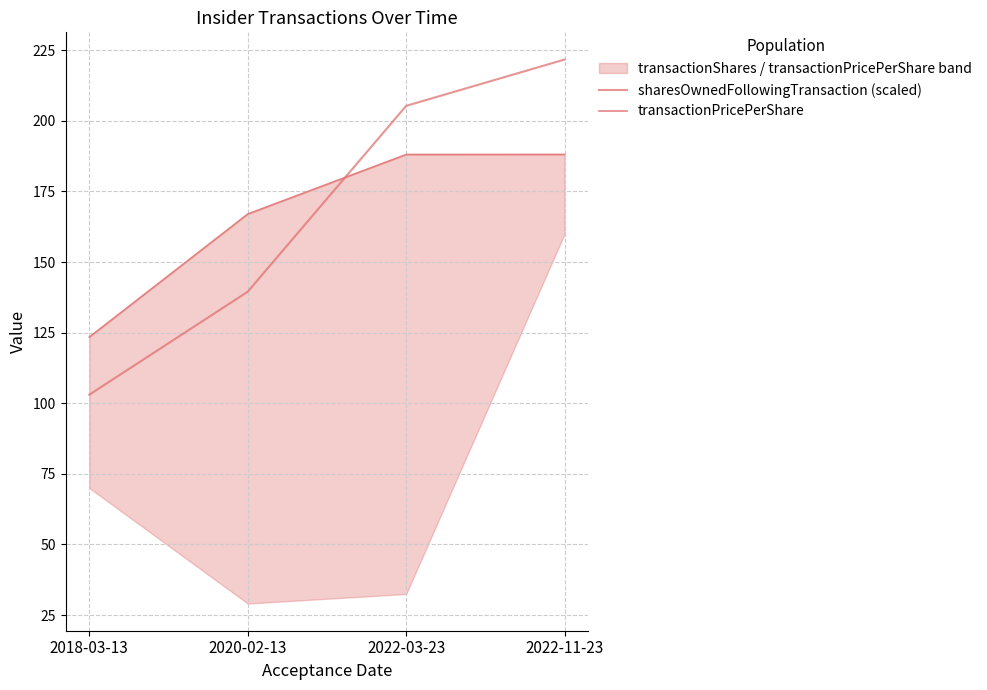

The value of transactionPricePerShare at 2020-02-13 is 167.0. True or false?

True